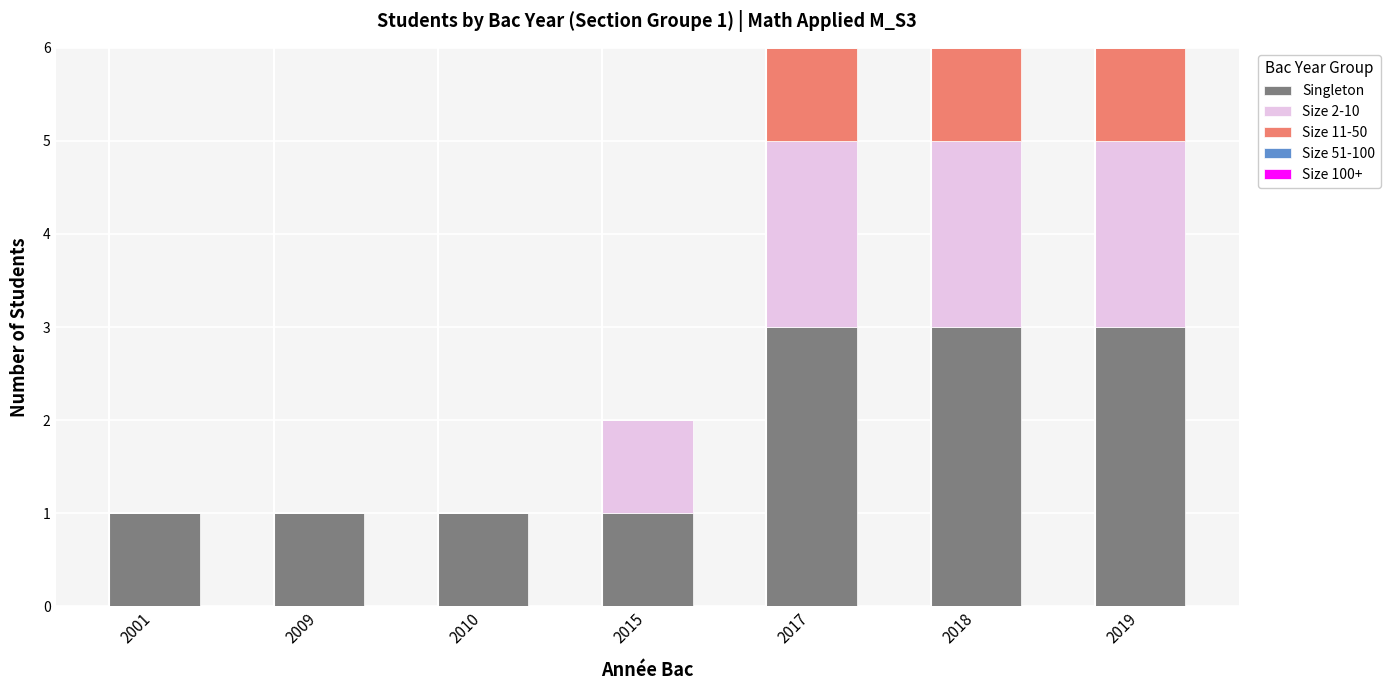

Is it true that Singleton equals 1 at 2009?

True